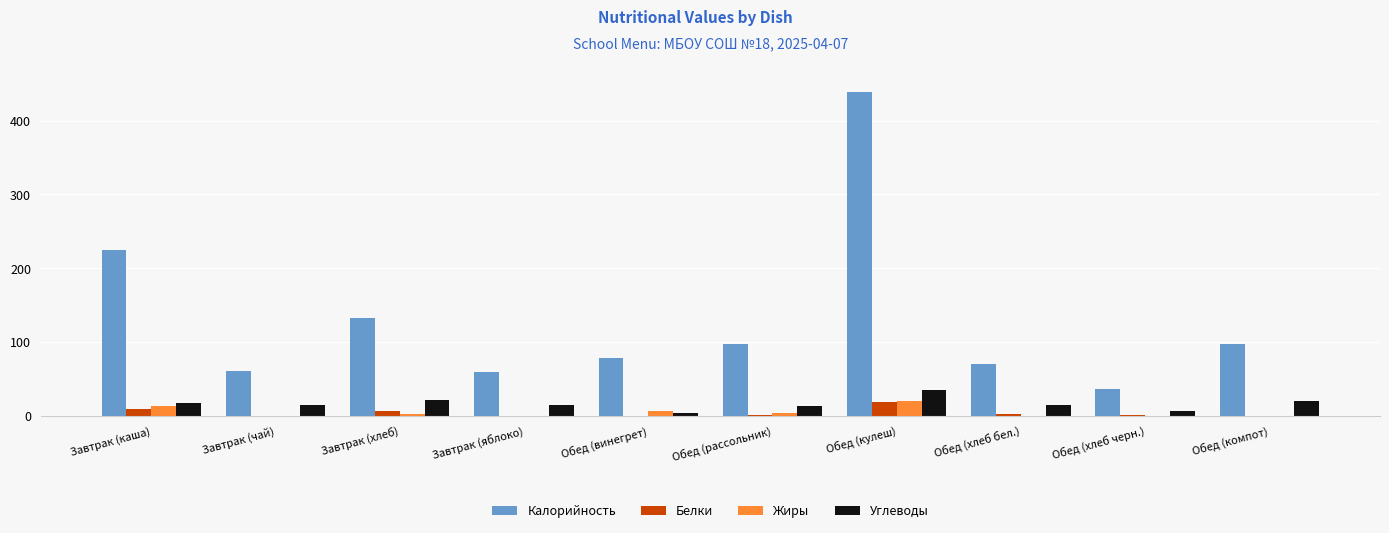

The Калорийность series shows 98.0 at Обед (компот). True or false?

True